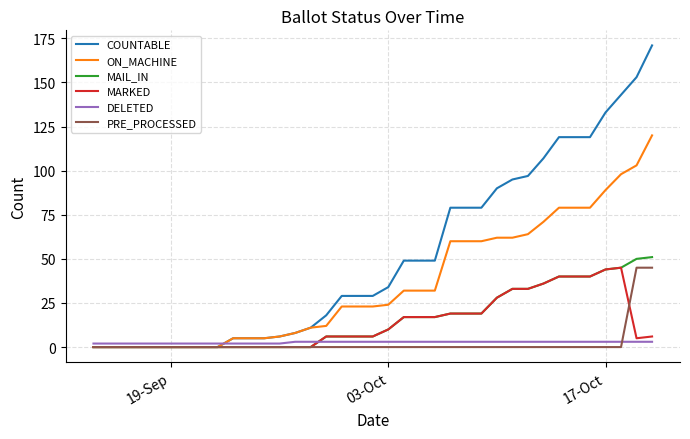

How many intersections are there between DELETED and MAIL_IN?

1